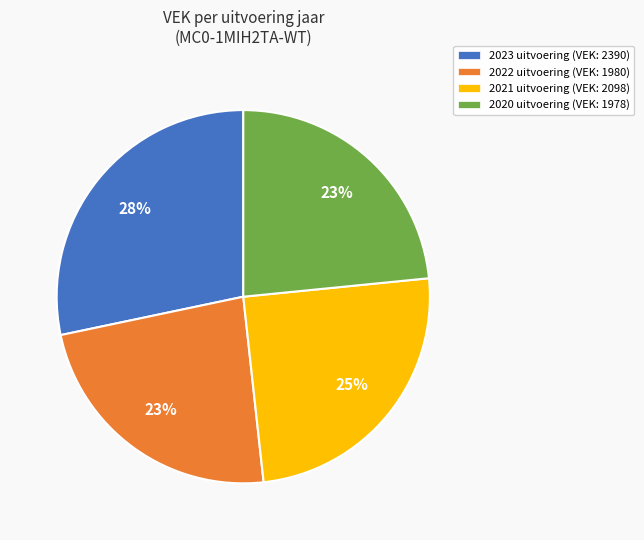

How many segments does this pie chart have?

4